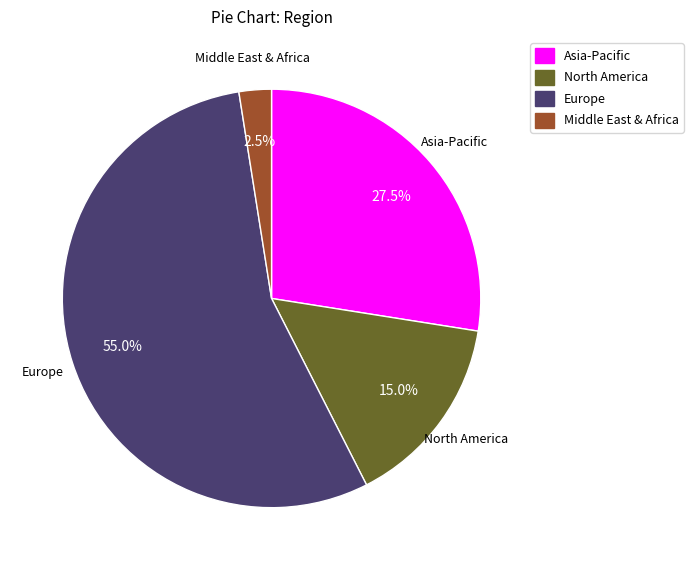

Is there a majority slice in this chart?

Yes